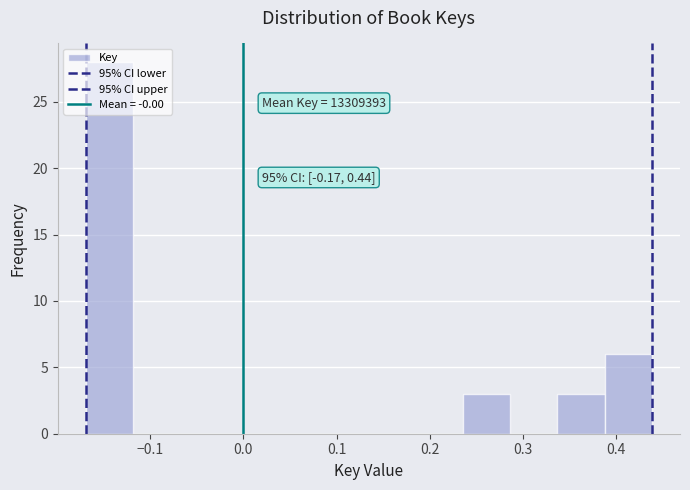

Over which range of the x-axis is the bar tallest?

-0.17 to -0.12